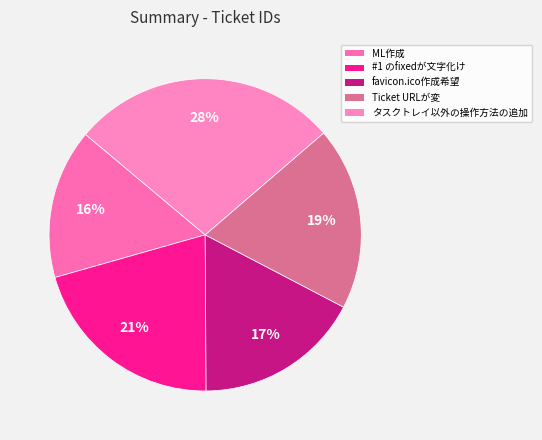

How many slices are in this pie chart?

5